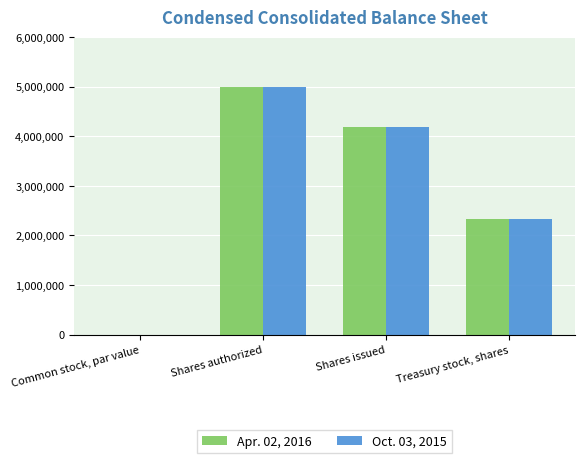

Is it true that Oct. 03, 2015 equals 6727038.9 at Shares issued?

False